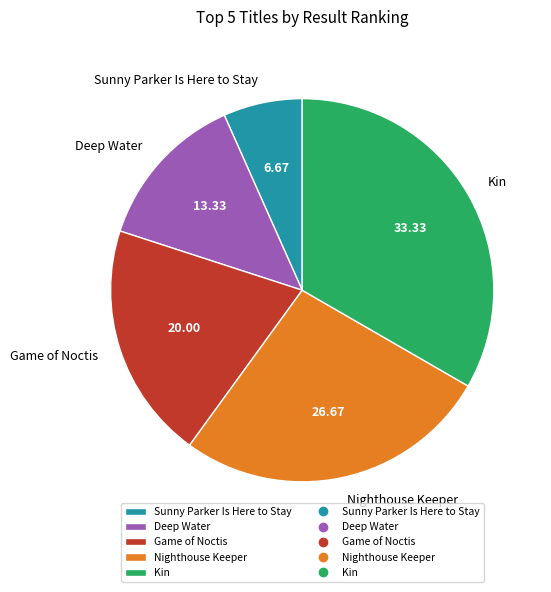

Is there a majority slice in this chart?

No